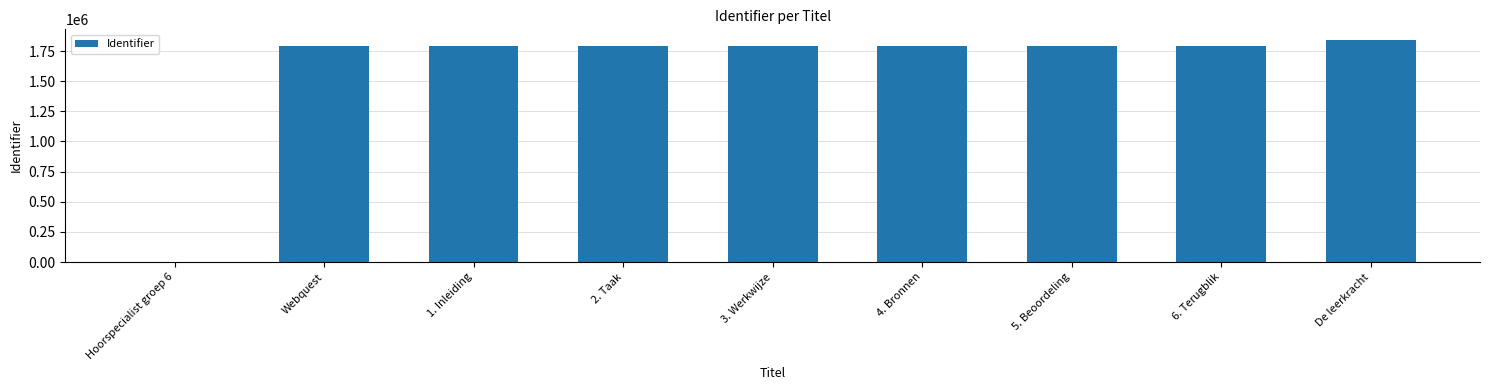

Which category has the highest value across all series?

De leerkracht